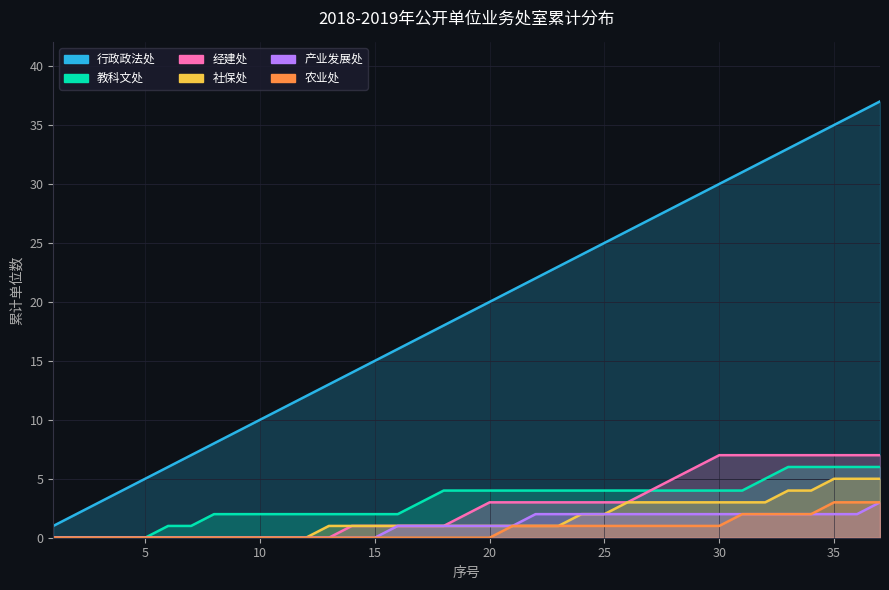

True or false: 农业处 has more than 1 interior local peaks.

False